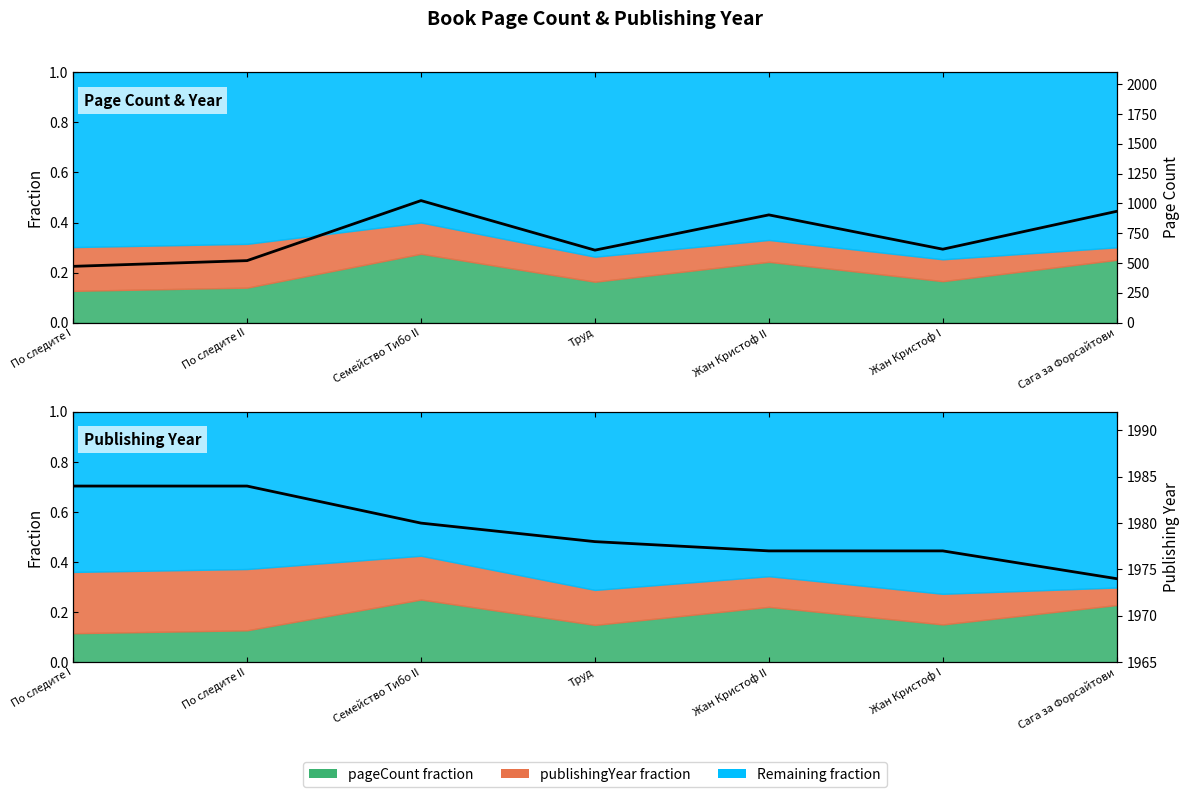

Is the value of Publishing Year at Семейство Тибо II greater than the value of Page Count at Сага за Форсайтови?

Yes